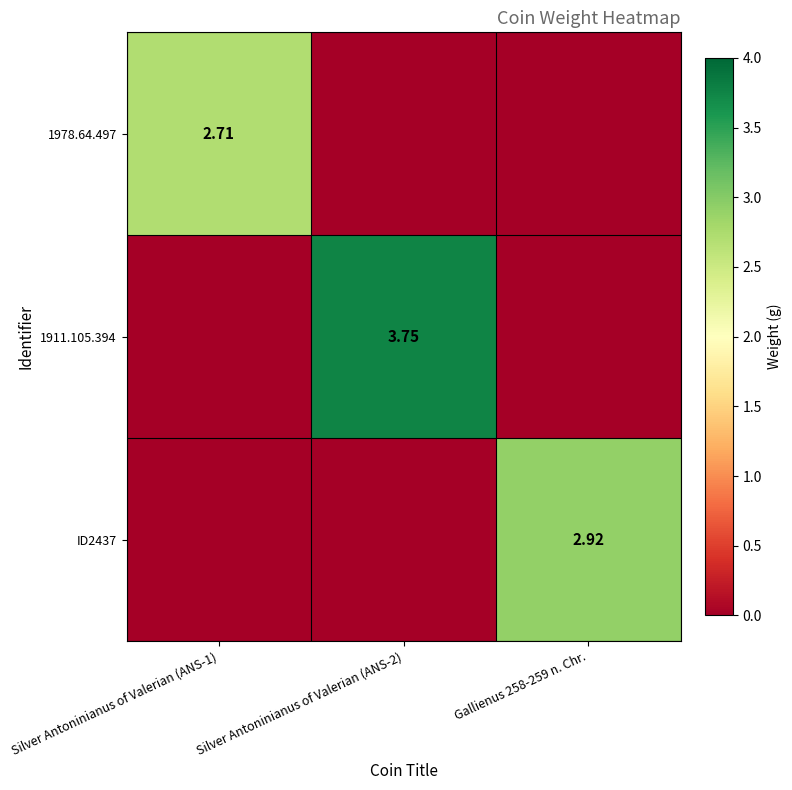

Is the value of ID2437 at Gallienus 258-259 n. Chr. greater than the value of 1978.64.497 at Silver Antoninianus of Valerian (ANS-1)?

Yes